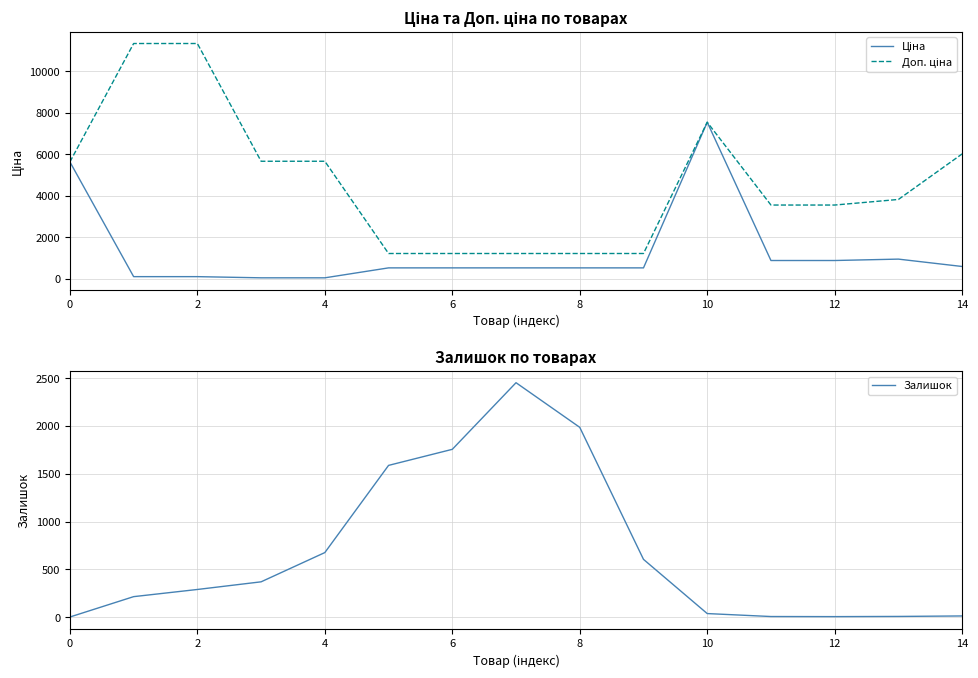

The value of Залишок at 6 is 356. True or false?

False